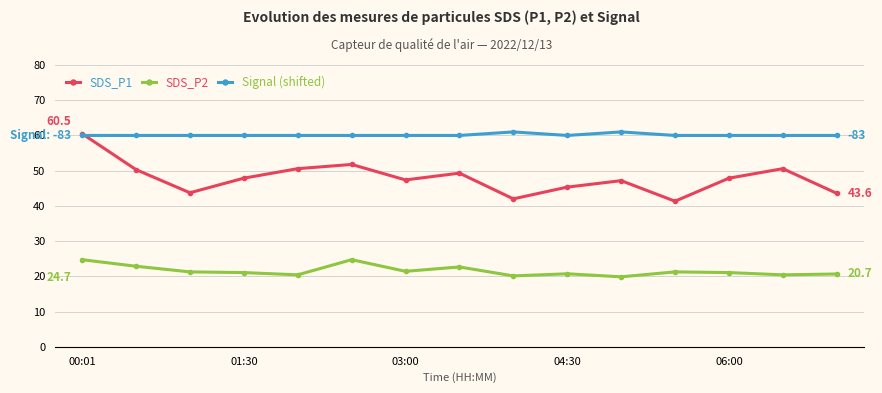

What is the value of the SDS_P2 point at the 8th from the left?

22.7